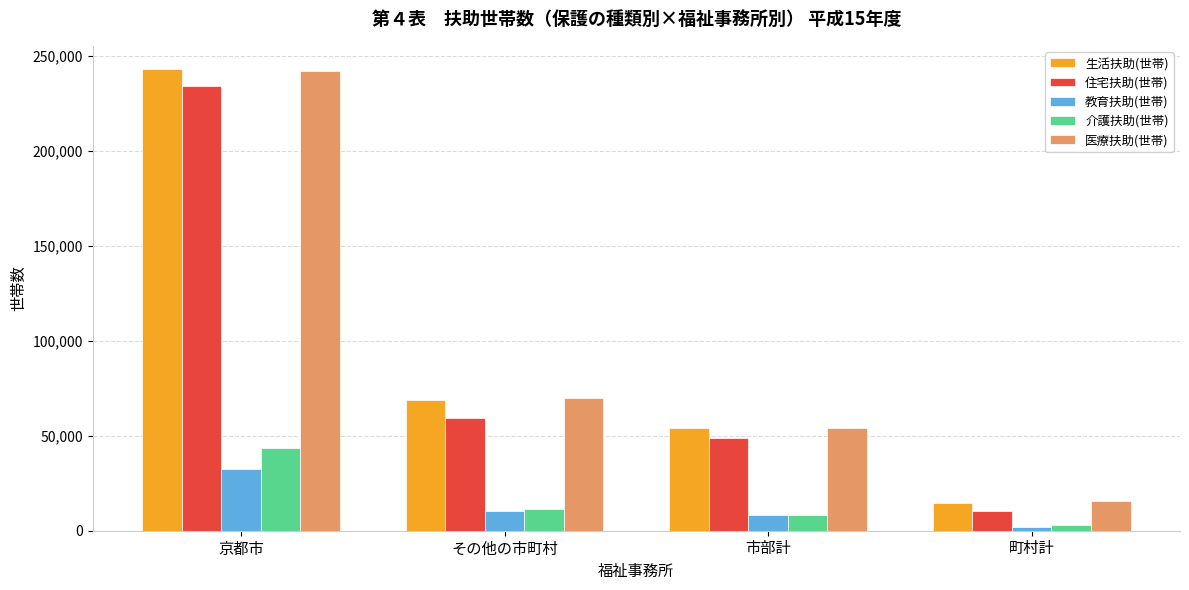

Reading right to left, transcribe all the data shown in this chart.

生活扶助(世帯): 14633	54182	68815	243079
住宅扶助(世帯): 10383	48796	59179	233978
教育扶助(世帯): 2046	8432	10478	32551
介護扶助(世帯): 3064	8355	11419	43760
医療扶助(世帯): 15729	54218	69947	242195